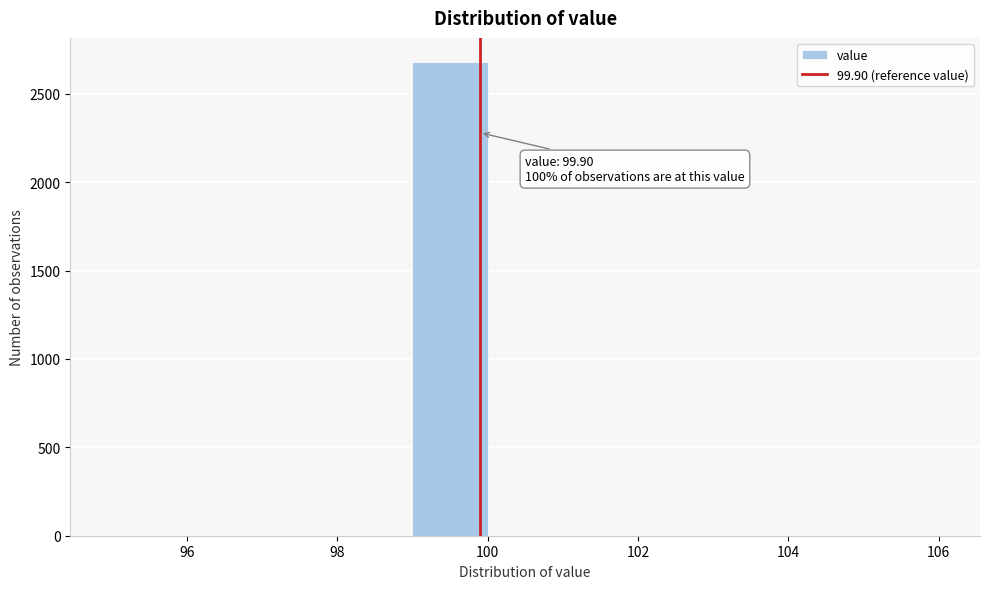

Over which range of the x-axis is the bar tallest?

99 to 100